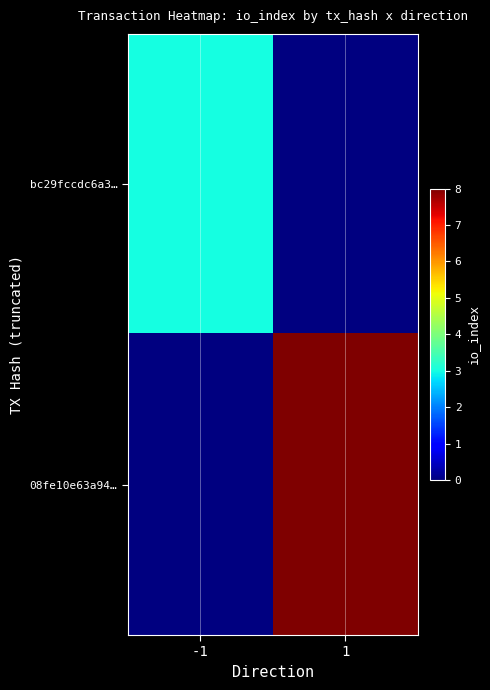

Which series has the widest spread of values?

08fe10e63a94…